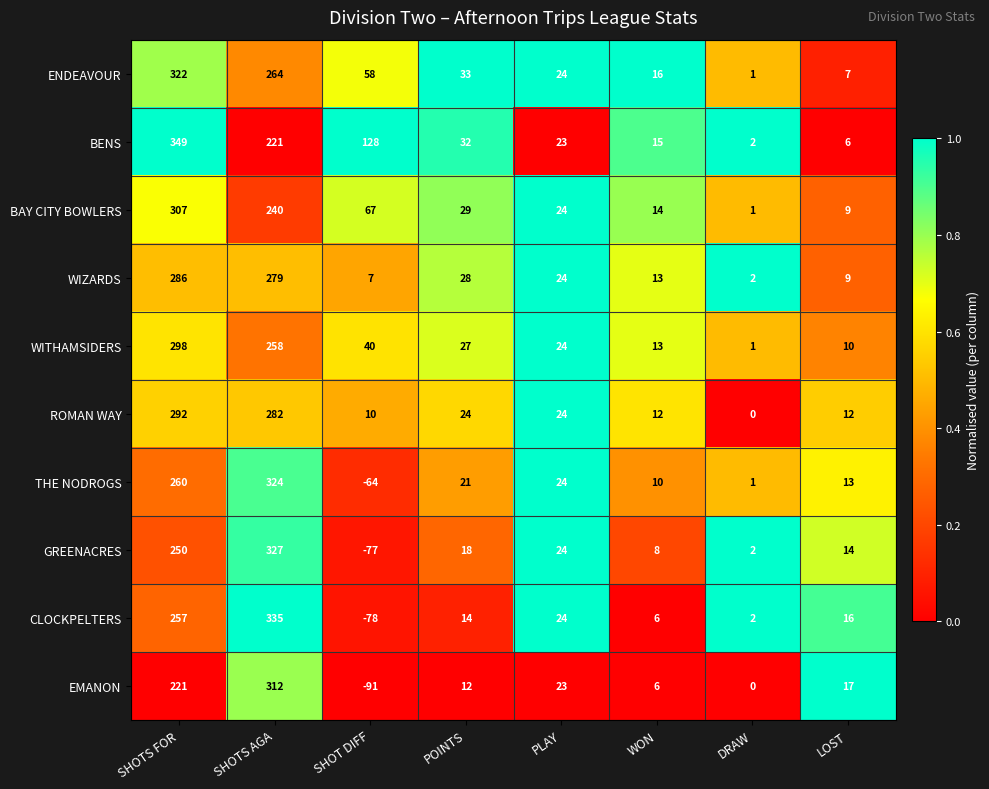

How many data points in BAY CITY BOWLERS are less than 29?

4